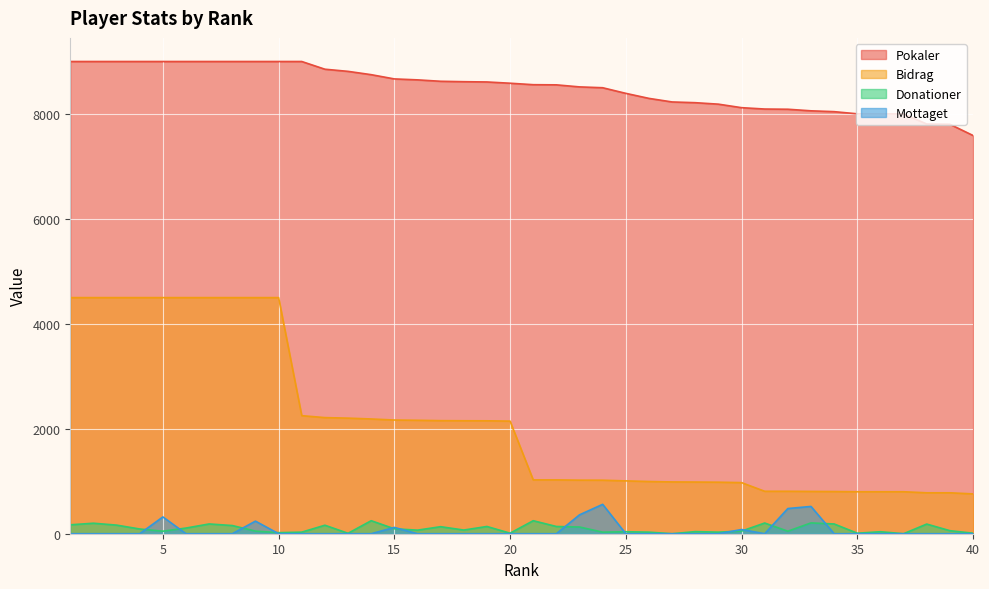

How many categories are shown in the chart?

40